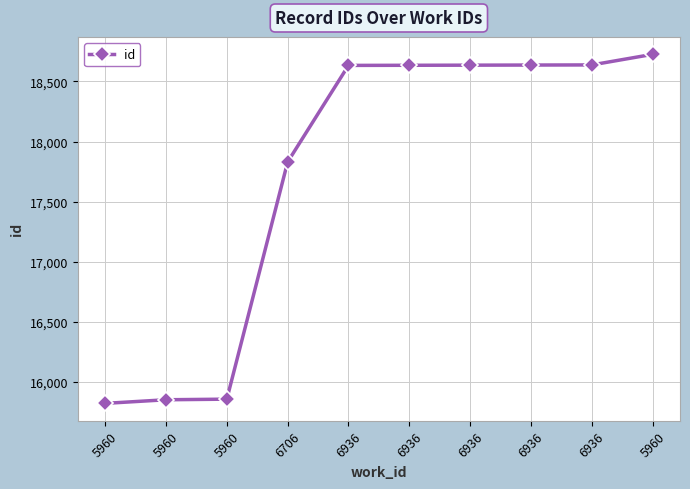

Which has a higher value, 5960 or 6936?

6936